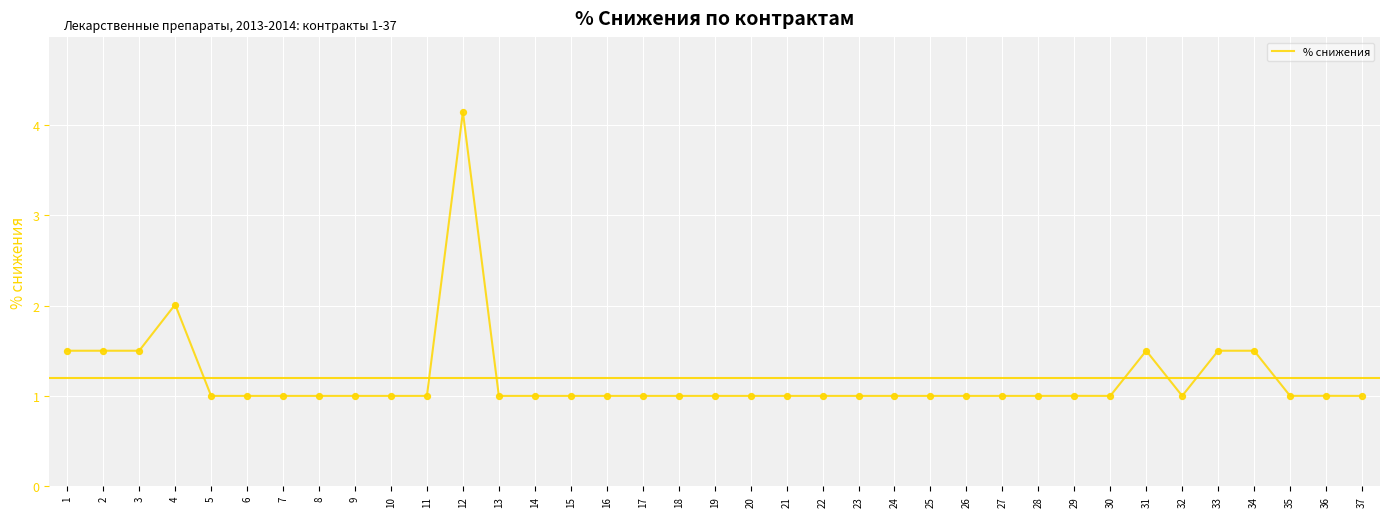

Approximately how many times larger is the value at 22 compared to 32?

1.0